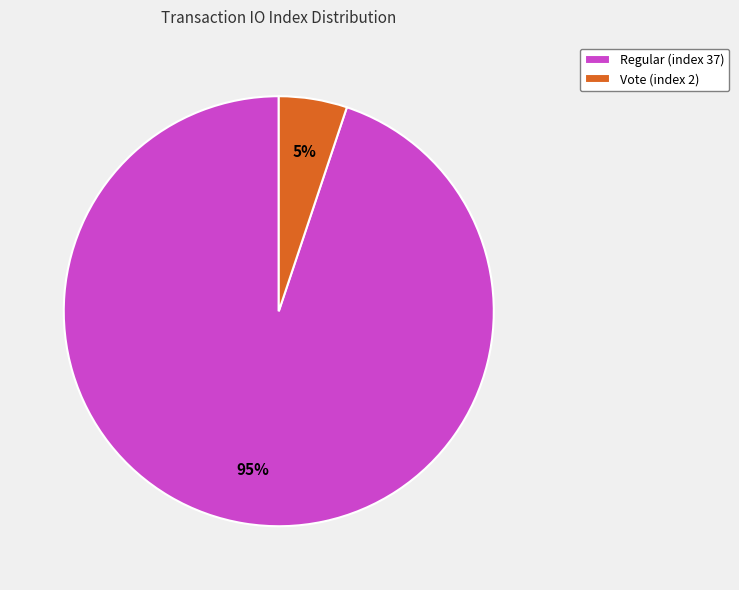

Count the number of slices in the pie.

2